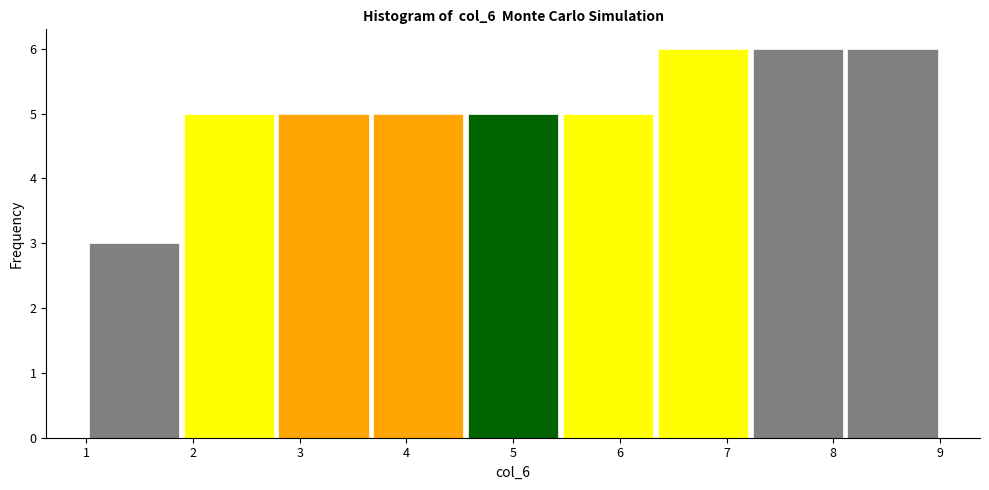

Reading left to right, list every bar in this chart as the range it spans on the x-axis followed by its height. Neither the bar edges nor the heights are printed on the chart, so give them approximately, as read against the axes.

1.0 to 1.9: 3
1.9 to 2.8: 5
2.8 to 3.7: 5
3.7 to 4.6: 5
4.6 to 5.4: 5
5.4 to 6.3: 5
6.3 to 7.2: 6
7.2 to 8.1: 6
8.1 to 9.0: 6